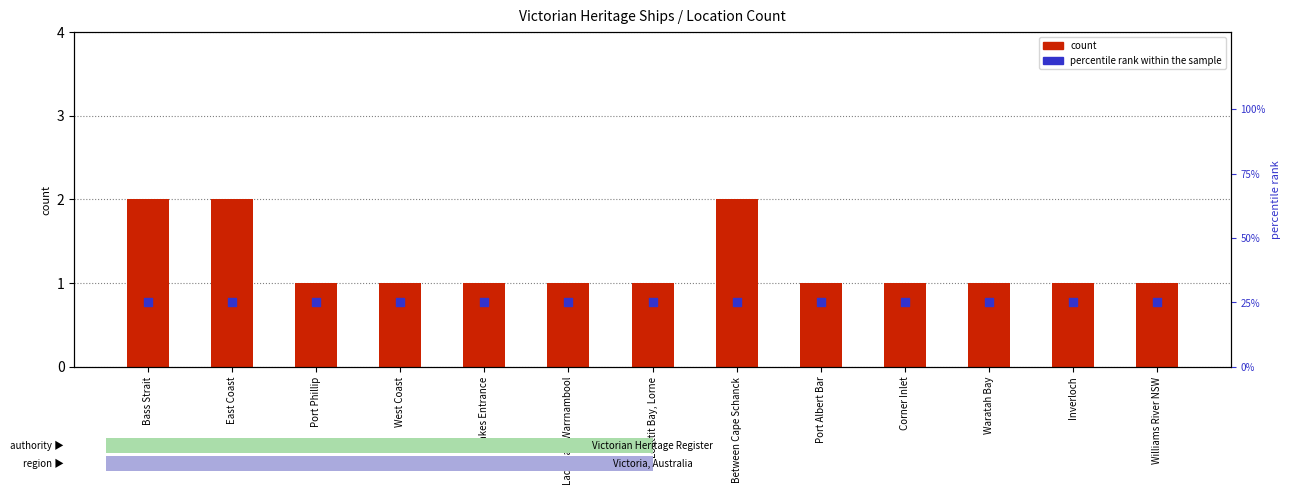

Which series reaches the maximum Y coordinate?

percentile rank within the sample